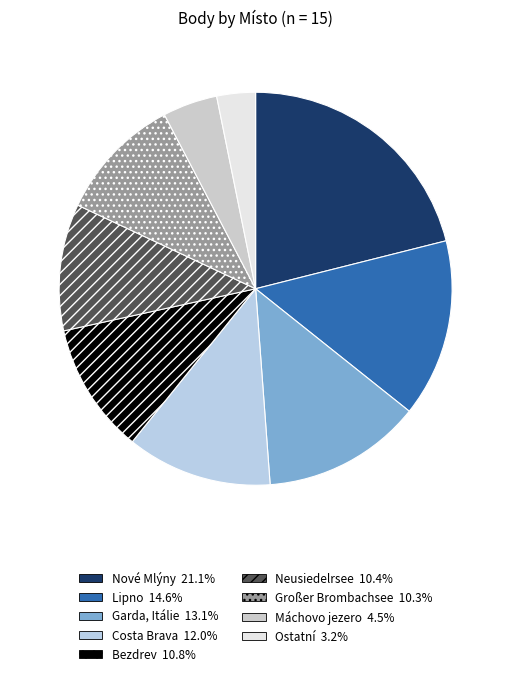

How many slices are in this pie chart?

9